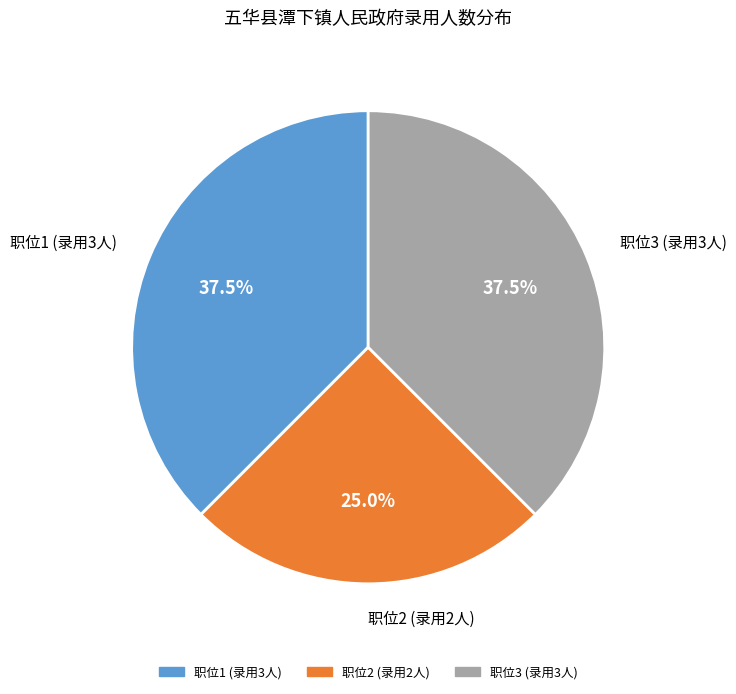

Is there a majority slice in this chart?

No